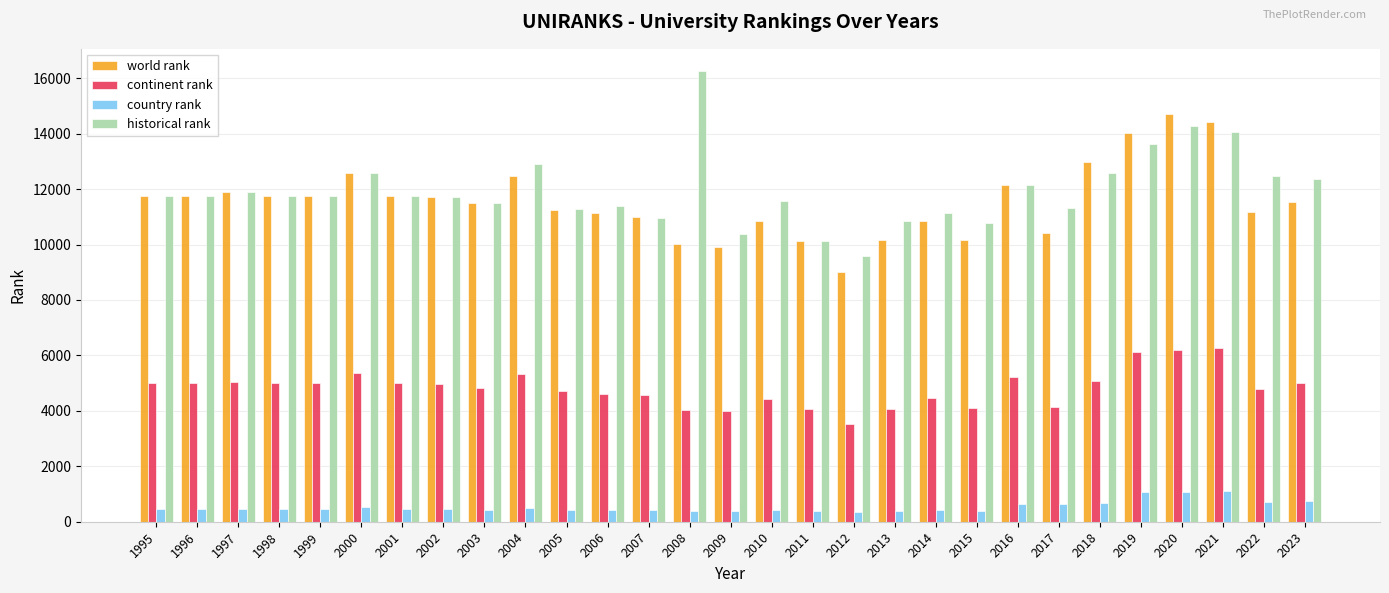

Is the value of world rank at 2015 greater than the value of continent rank at 1998?

Yes